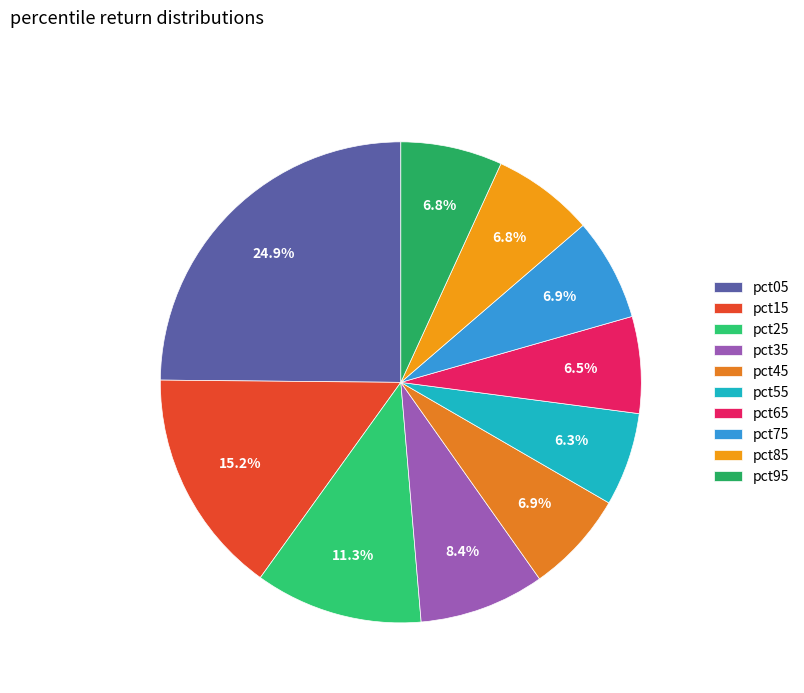

Combined, do pct05 and pct75 account for over 50%?

No